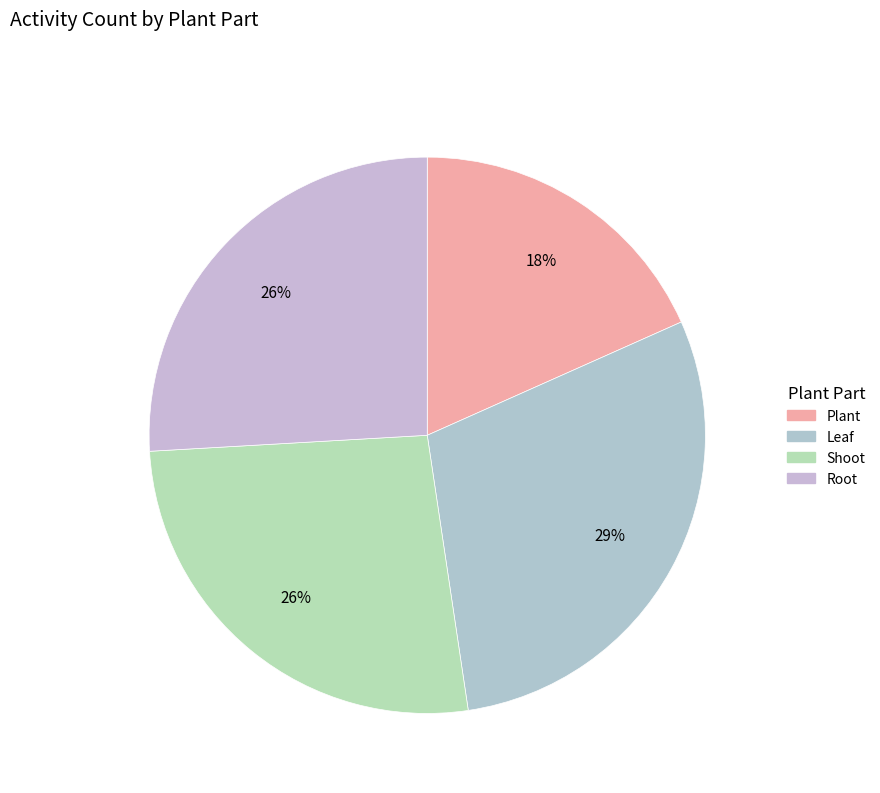

What is the ratio of the value at Leaf to the value at Plant?

1.6